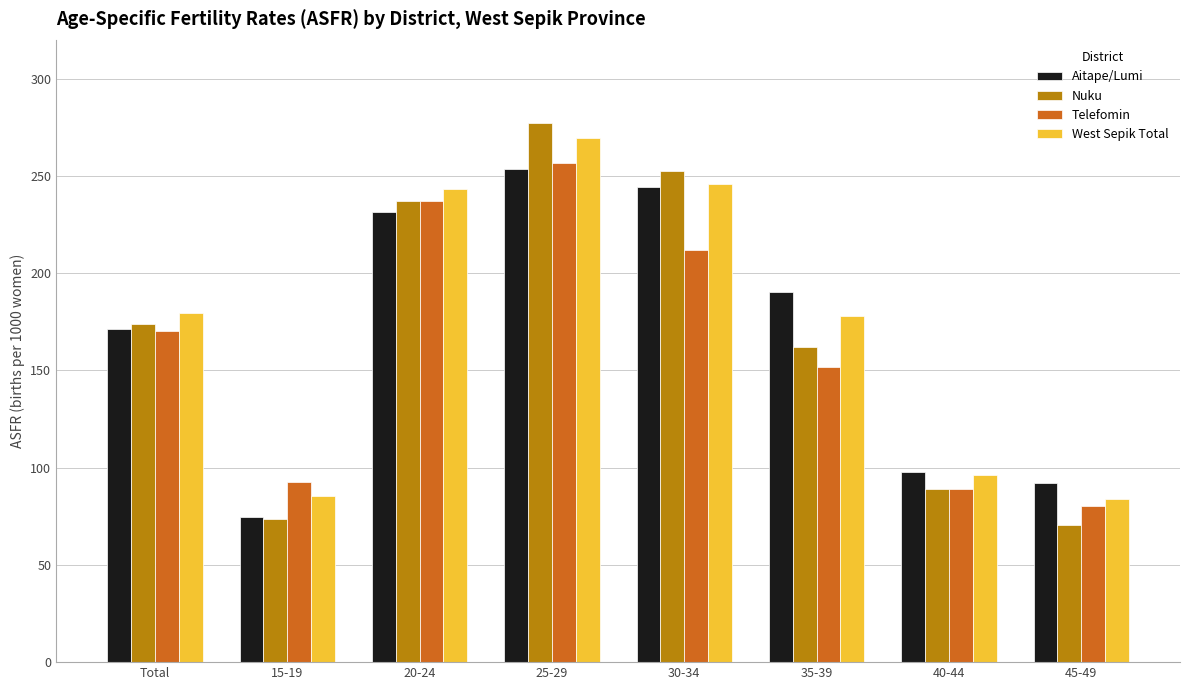

What is the difference between the highest and lowest values at 30-34?

40.6